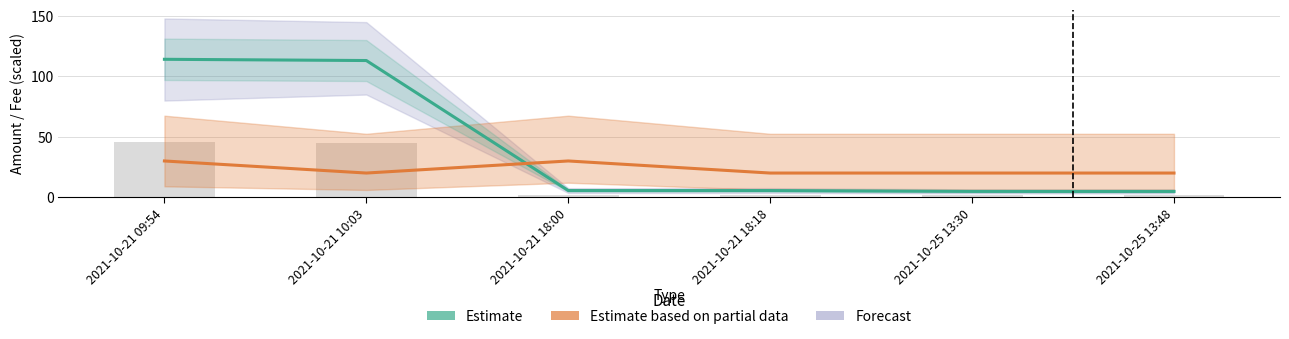

At which category is the sum across all series the highest?

2021-10-21 09:54